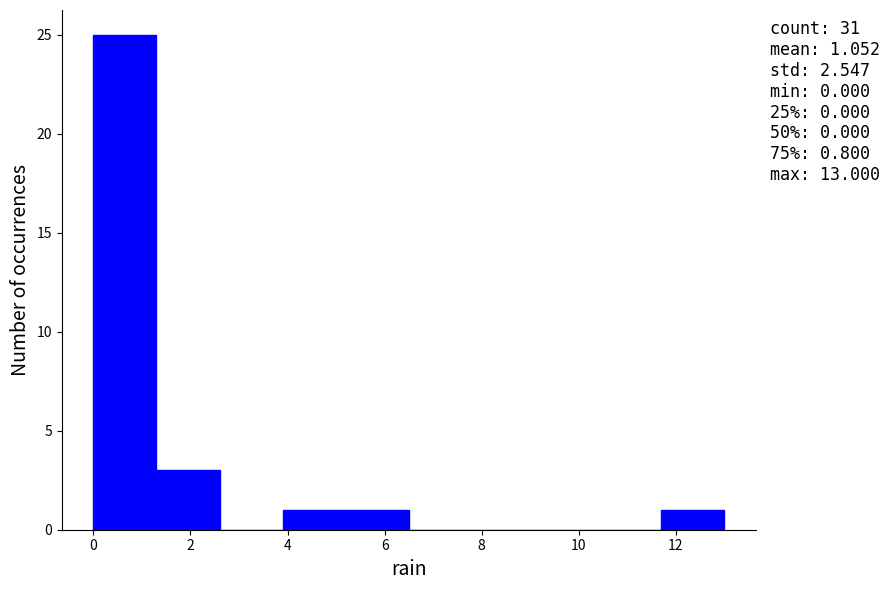

Which range on the x-axis has the tallest bar?

0.0 to 1.3